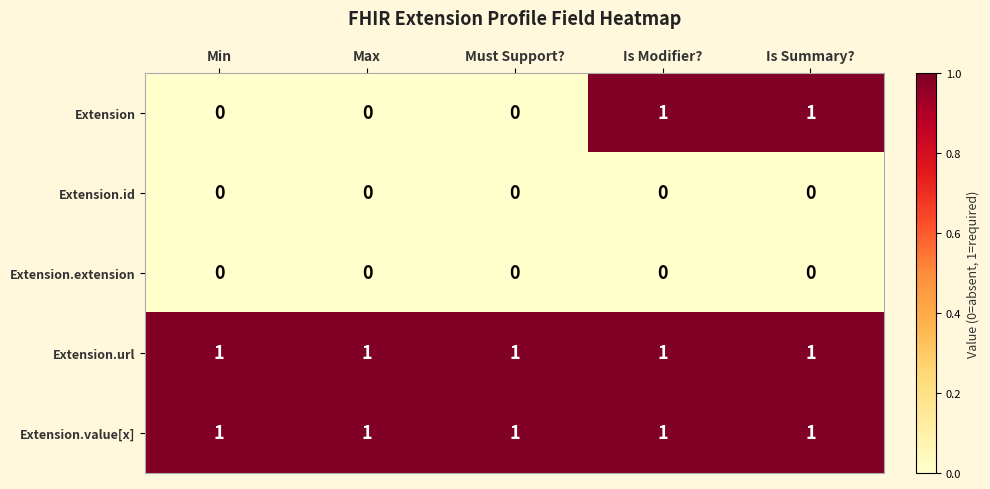

Is it true that Extension.url equals 1 at Is Summary??

True